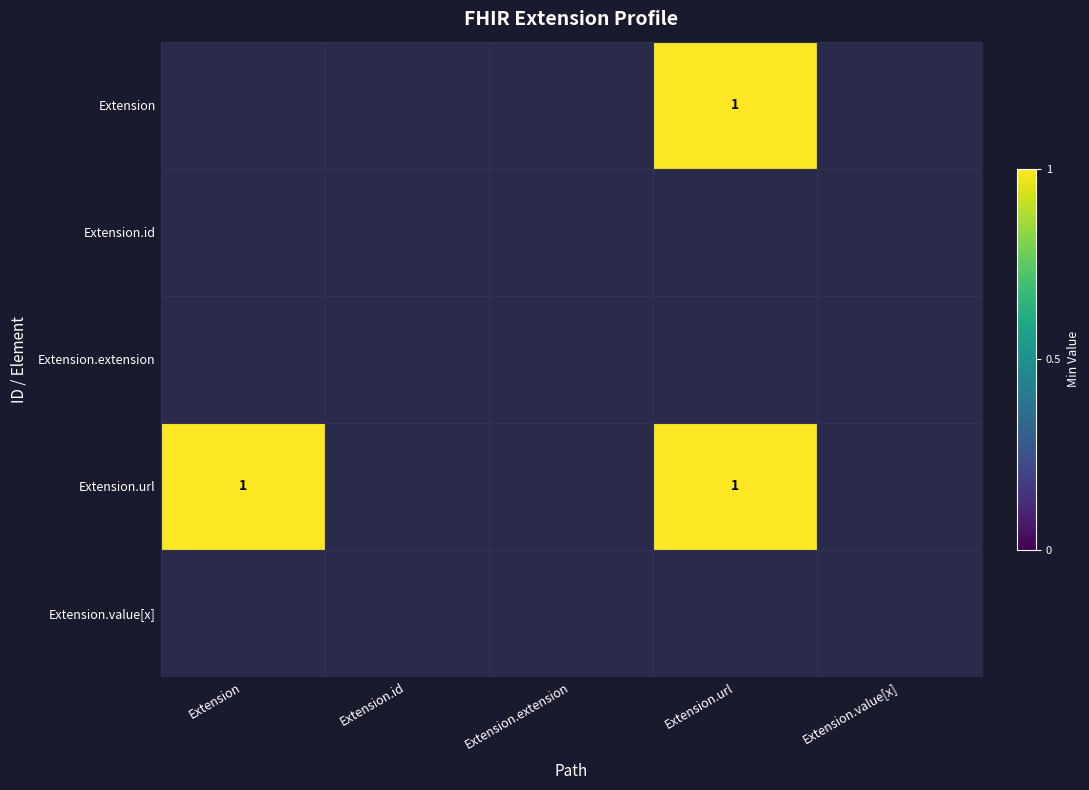

True or false: Extension.value[x] has a value of 0 at Extension.id.

True